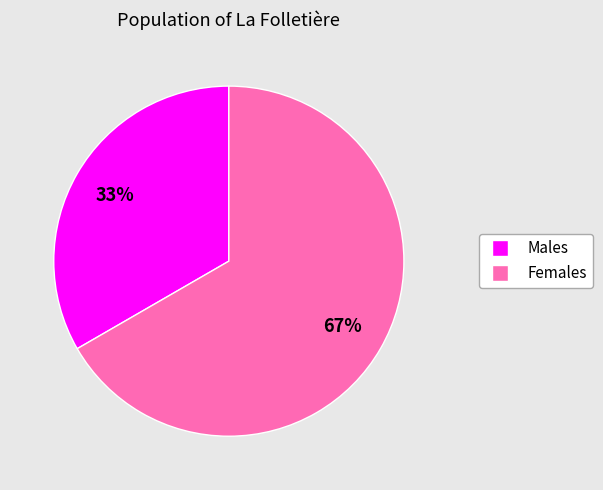

Does any single category account for the majority?

Yes